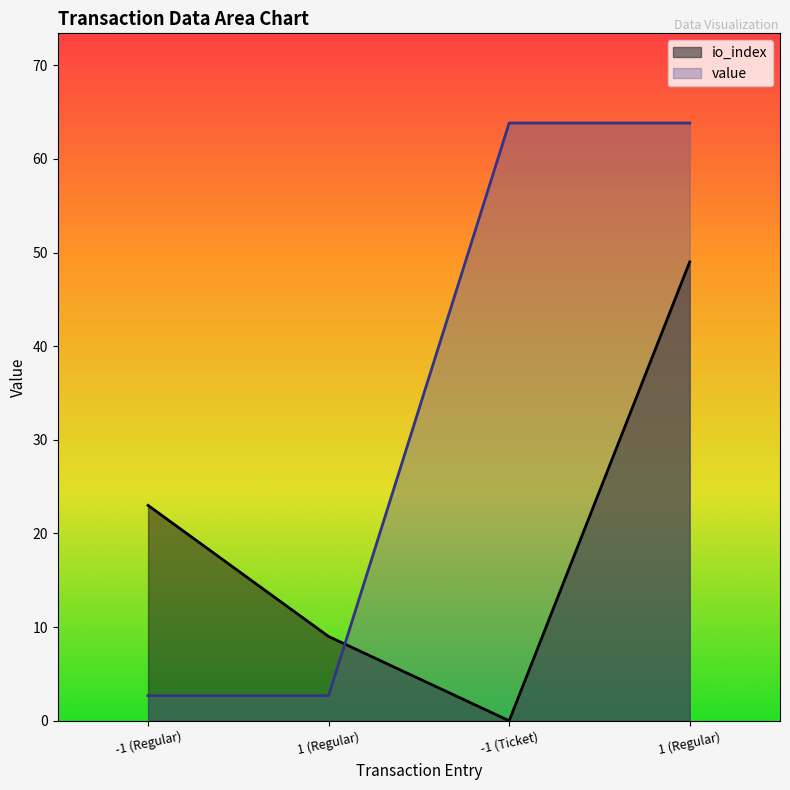

True or false: value and io_index cross at least once.

True